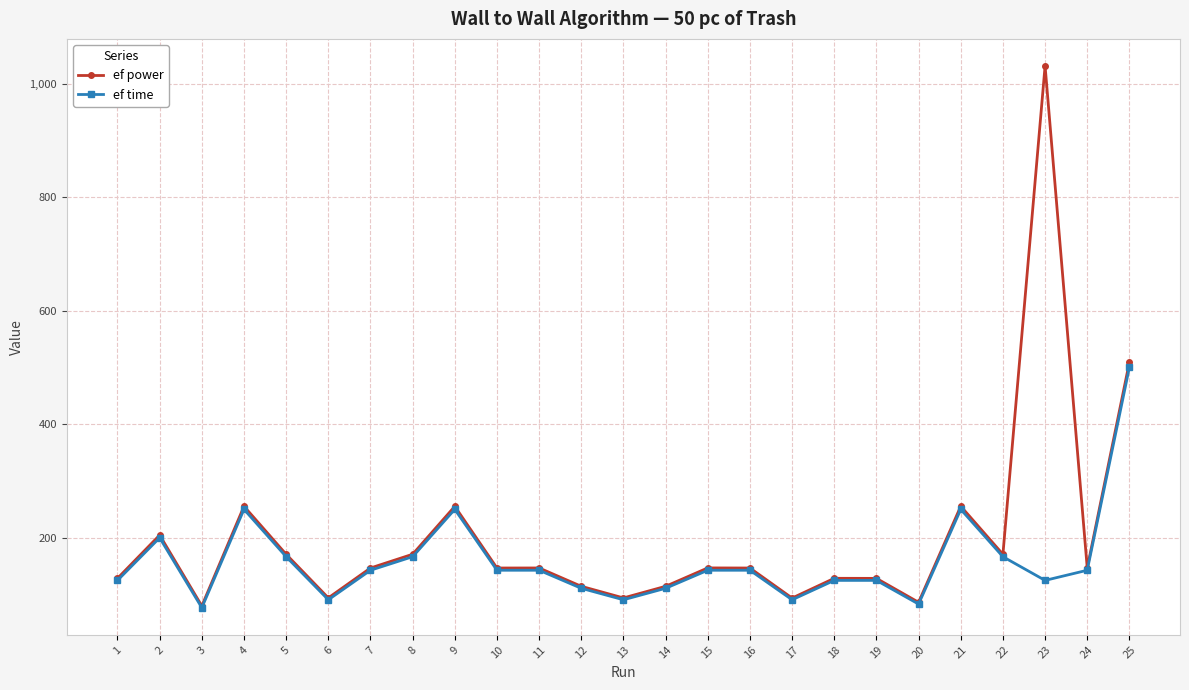

Rank the series by their maximum value, from highest to lowest.

ef power, ef time